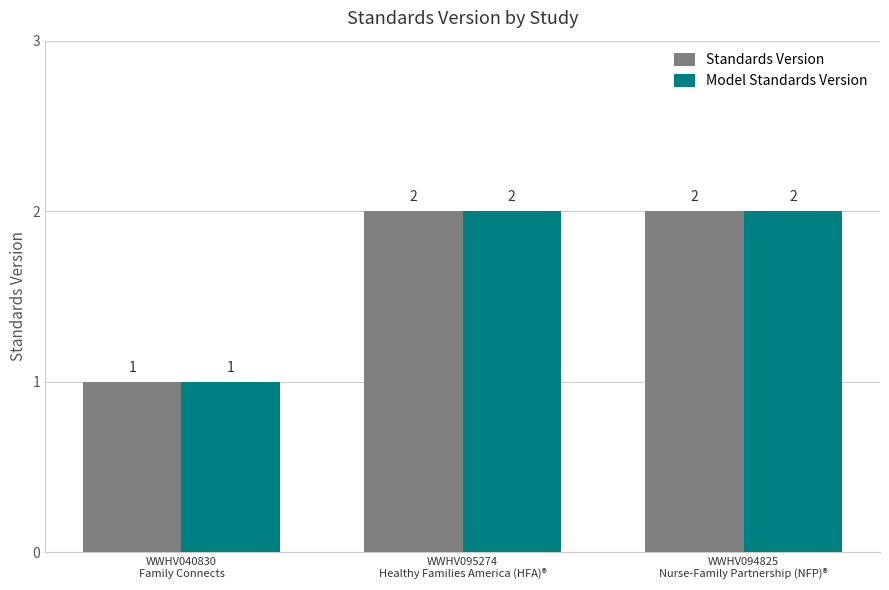

What is the value of the Standards Version bar at the 2nd from the left?

2